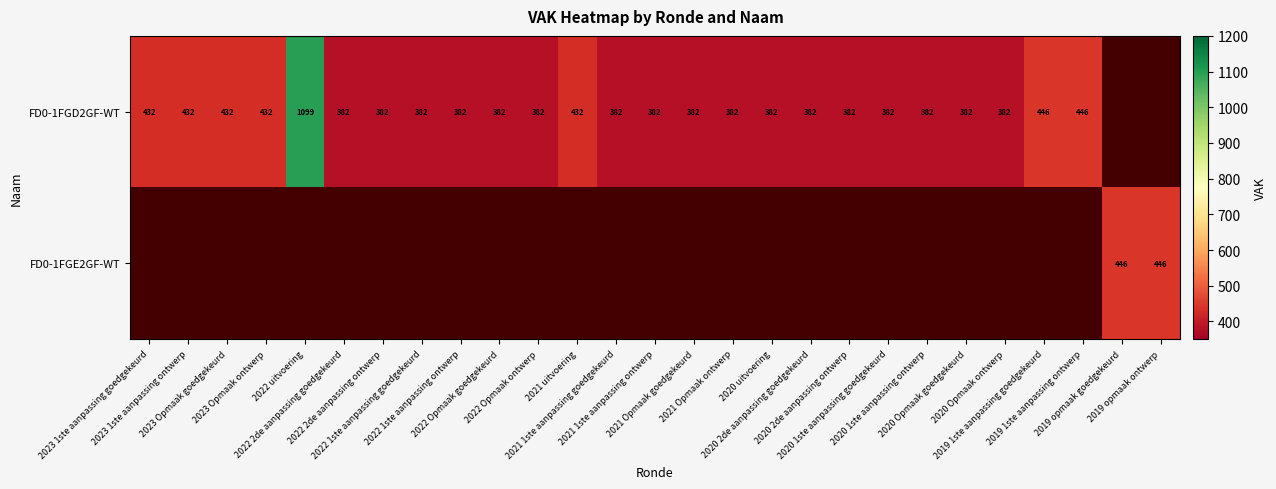

What is the smallest value displayed?

382.0